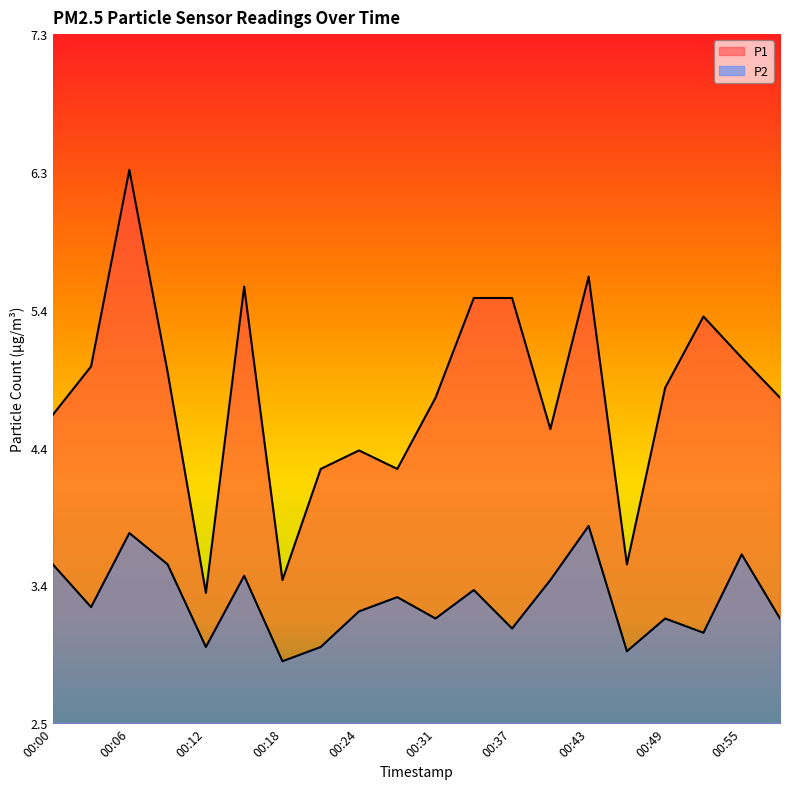

List the labels in order of P1 value, largest first.

00:06, 00:43, 00:15, 00:34, 00:37, 00:52, 00:55, 00:03, 00:09, 00:49, 00:31, 00:59, 00:00, 00:40, 00:24, 00:21, 00:28, 00:46, 00:18, 00:12